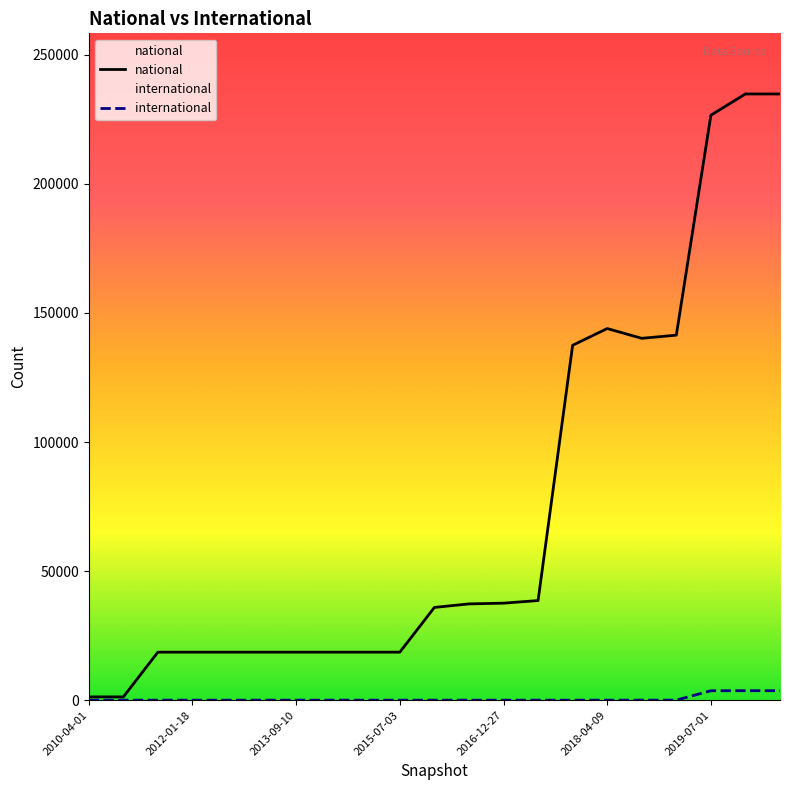

Which category has the lowest value across all series?

2010-04-01